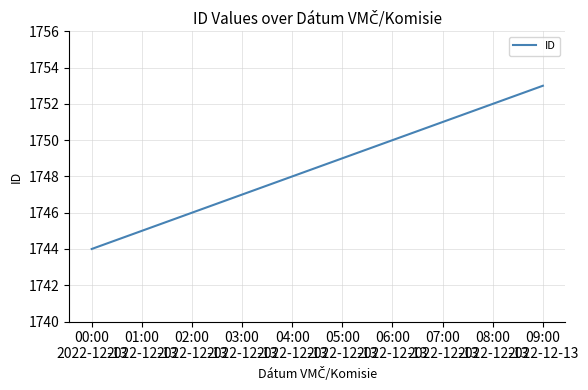

Rank the categories by value from lowest to highest.

00:00
2022-12-13, 01:00
2022-12-13, 02:00
2022-12-13, 03:00
2022-12-13, 04:00
2022-12-13, 05:00
2022-12-13, 06:00
2022-12-13, 07:00
2022-12-13, 08:00
2022-12-13, 09:00
2022-12-13